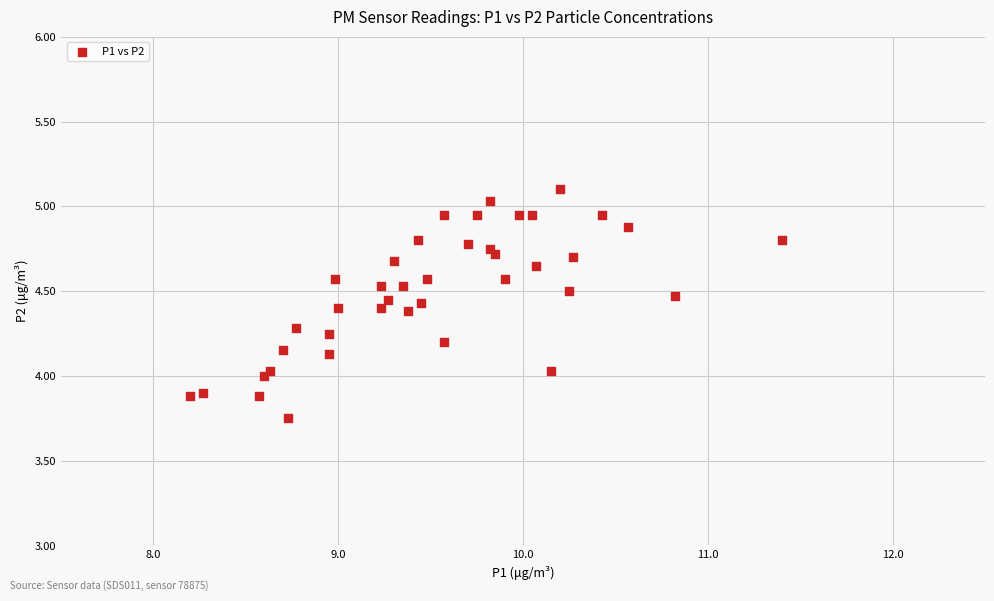

What is the range of X values (max minus min)?

3.2